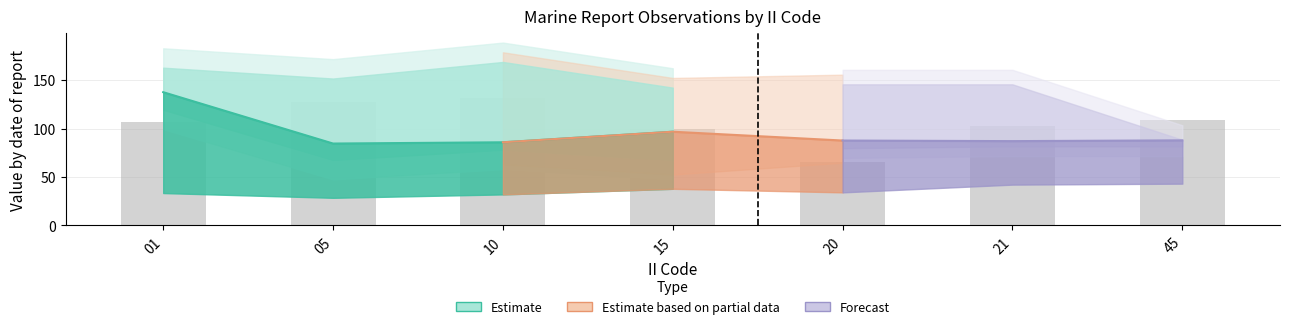

The chart shows a value of 109 at 45. True or false?

True